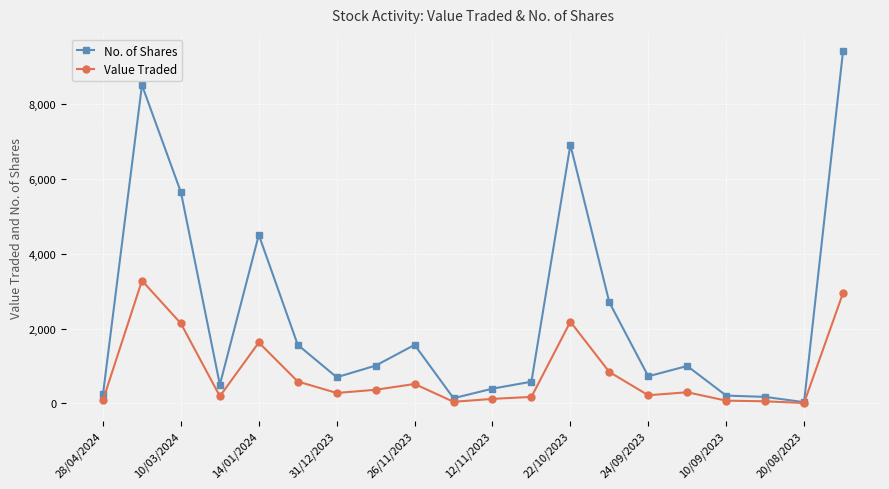

What is the value of the Value Traded point at the 7th from the left?

280